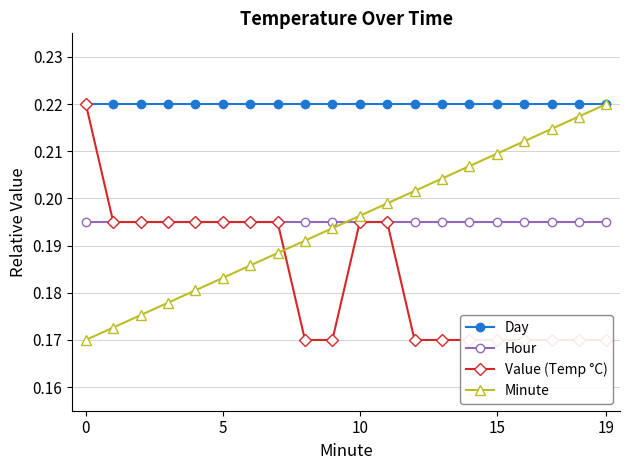

Reading right to left, list all the values displayed in this chart.

Day: 0.2	0.2	0.2	0.2	0.2	0.2	0.2	0.2	0.2	0.2	0.2	0.2	0.2	0.2	0.2	0.2	0.2	0.2	0.2	0.2
Hour: 0.2	0.2	0.2	0.2	0.2	0.2	0.2	0.2	0.2	0.2	0.2	0.2	0.2	0.2	0.2	0.2	0.2	0.2	0.2	0.2
Value (Temp °C): 0.2	0.2	0.2	0.2	0.2	0.2	0.2	0.2	0.2	0.2	0.2	0.2	0.2	0.2	0.2	0.2	0.2	0.2	0.2	0.2
Minute: 0.2	0.2	0.2	0.2	0.2	0.2	0.2	0.2	0.2	0.2	0.2	0.2	0.2	0.2	0.2	0.2	0.2	0.2	0.2	0.2